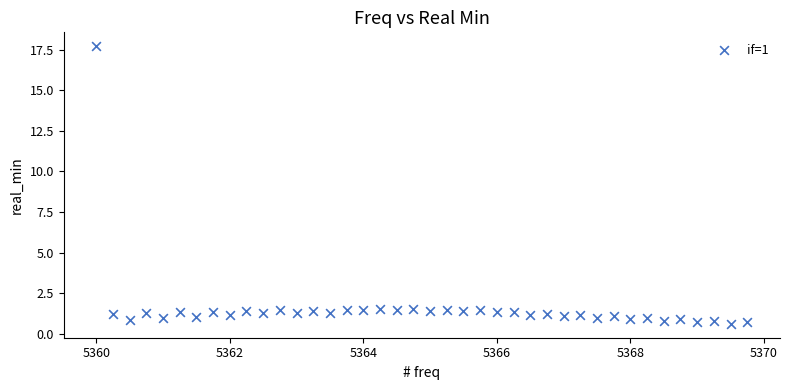

What is the range of Y values (max minus min)?

17.1